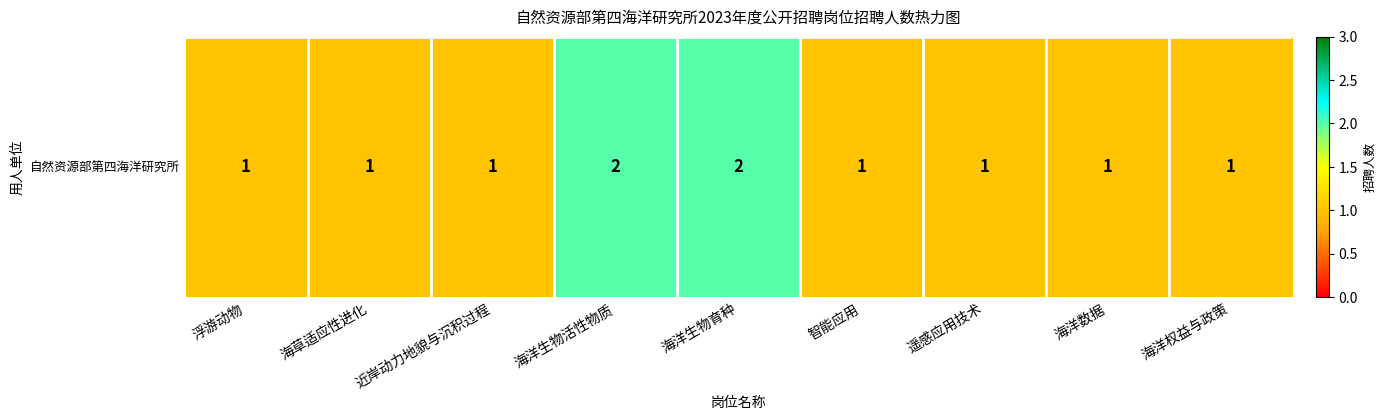

The chart shows a value of 2 at 海洋生物育种. True or false?

True